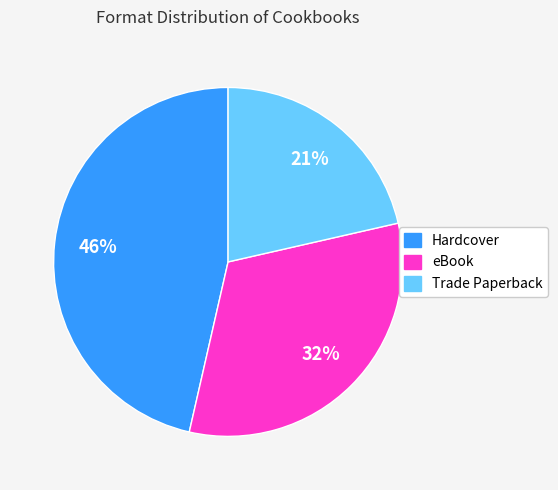

Is Trade Paperback the majority of the pie?

No